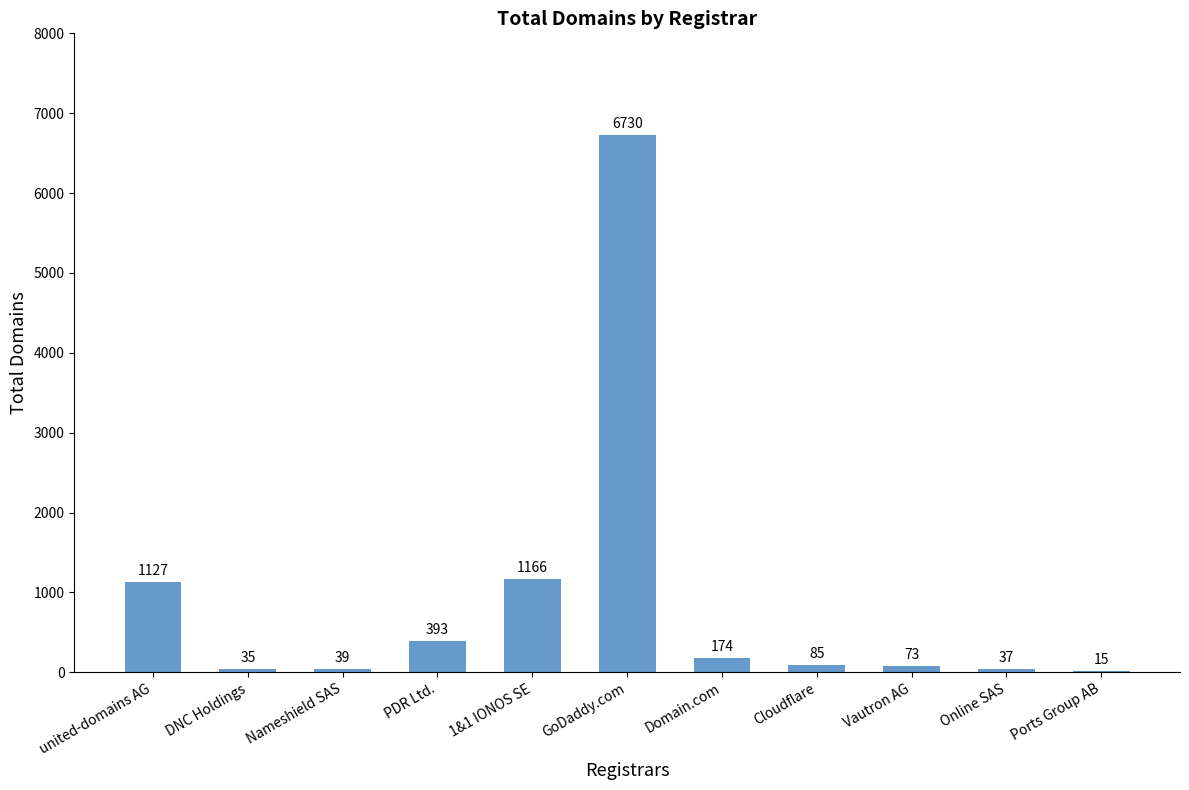

Read the value at Domain.com.

174